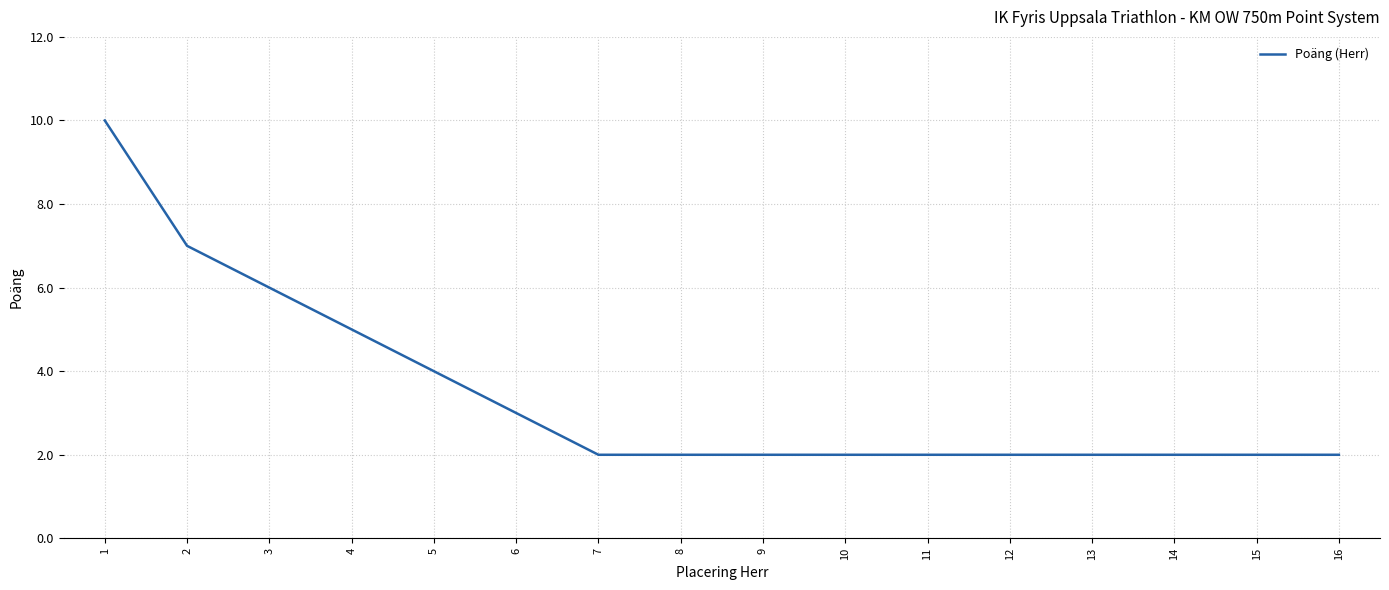

What is the ratio of the value at 4 to the value at 16?

2.5